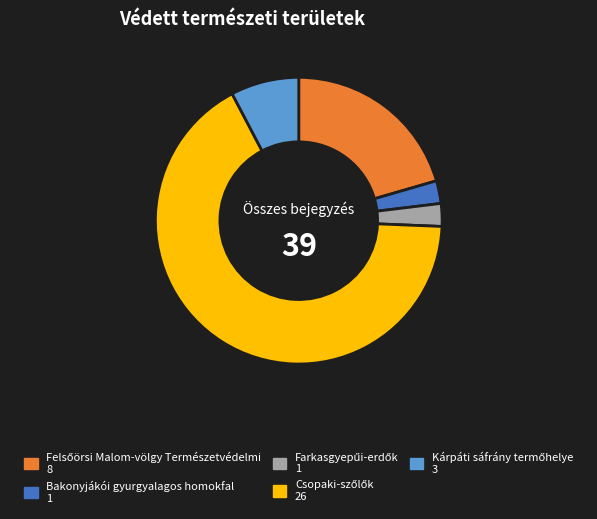

The Bakonyjákói gyurgyalagos homokfal slice represents 3% of the pie. True or false?

True